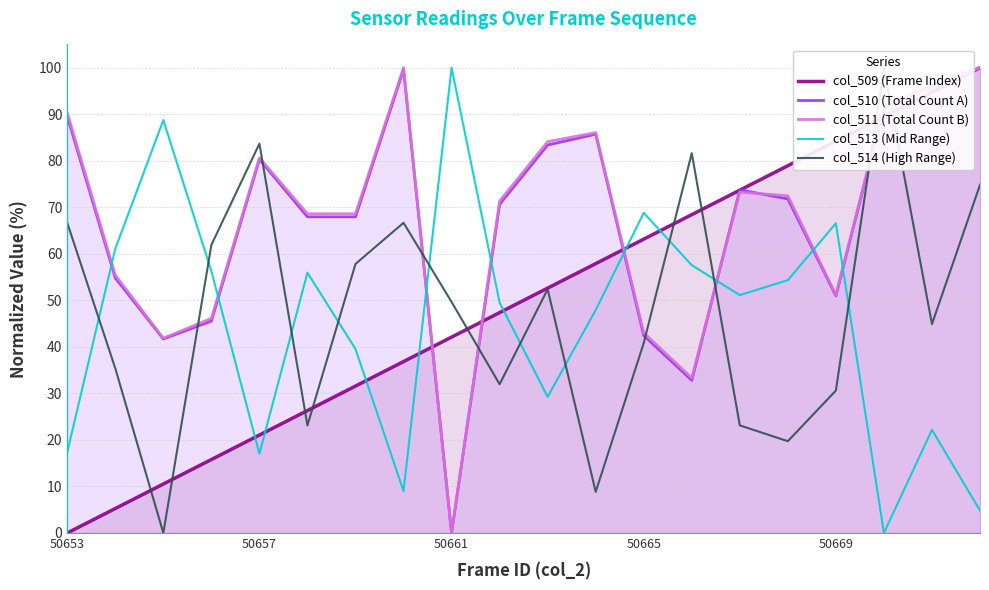

What is the label of the 20th point from the right?

50653